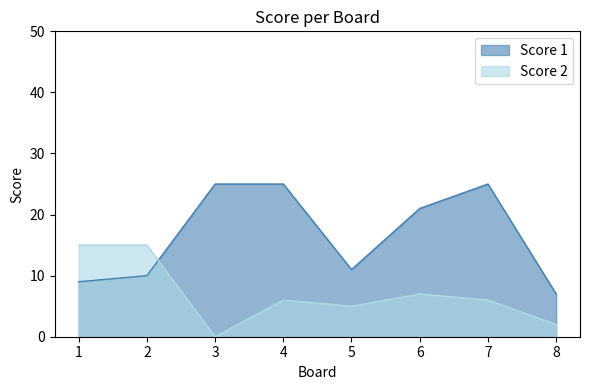

At how many categories does at least one series exceed 12?

6